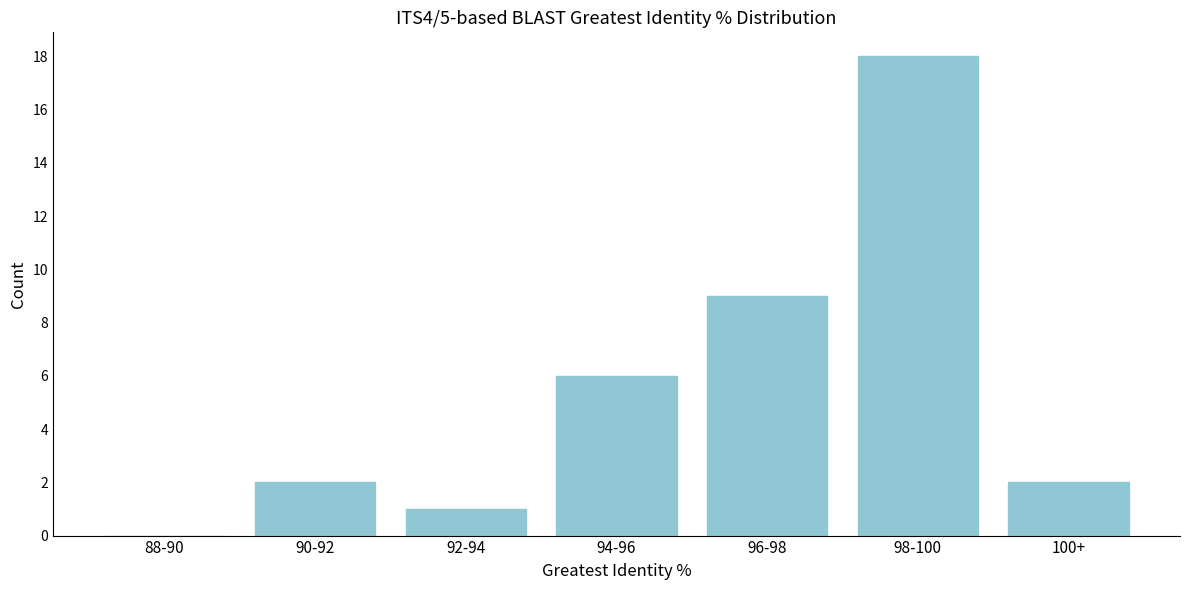

Reading left to right, extract all data points from this chart.

88-90=0	90-92=2	92-94=1	94-96=6	96-98=9	98-100=18	100+=2